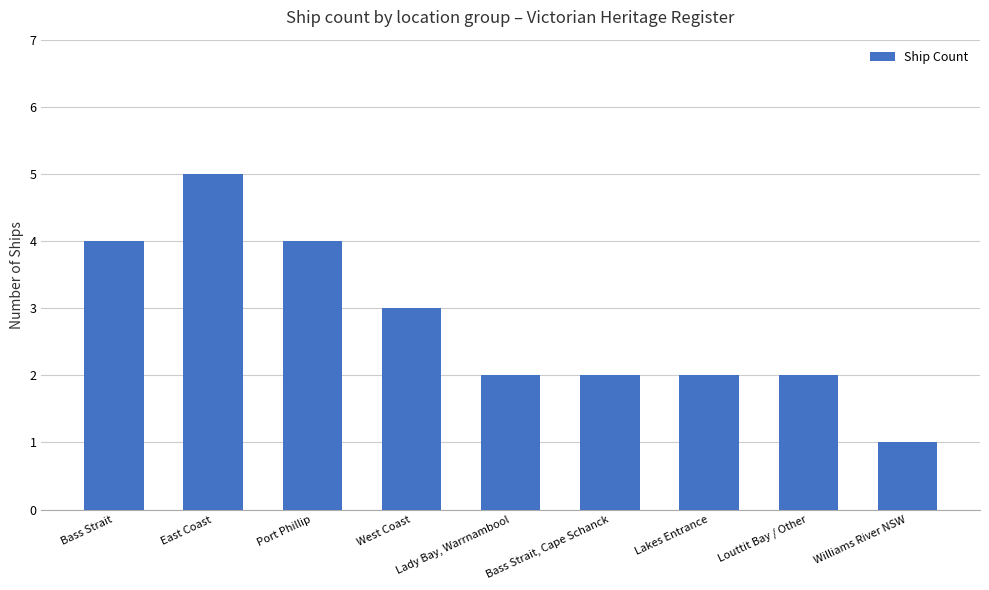

What is the maximum value shown in the chart?

5